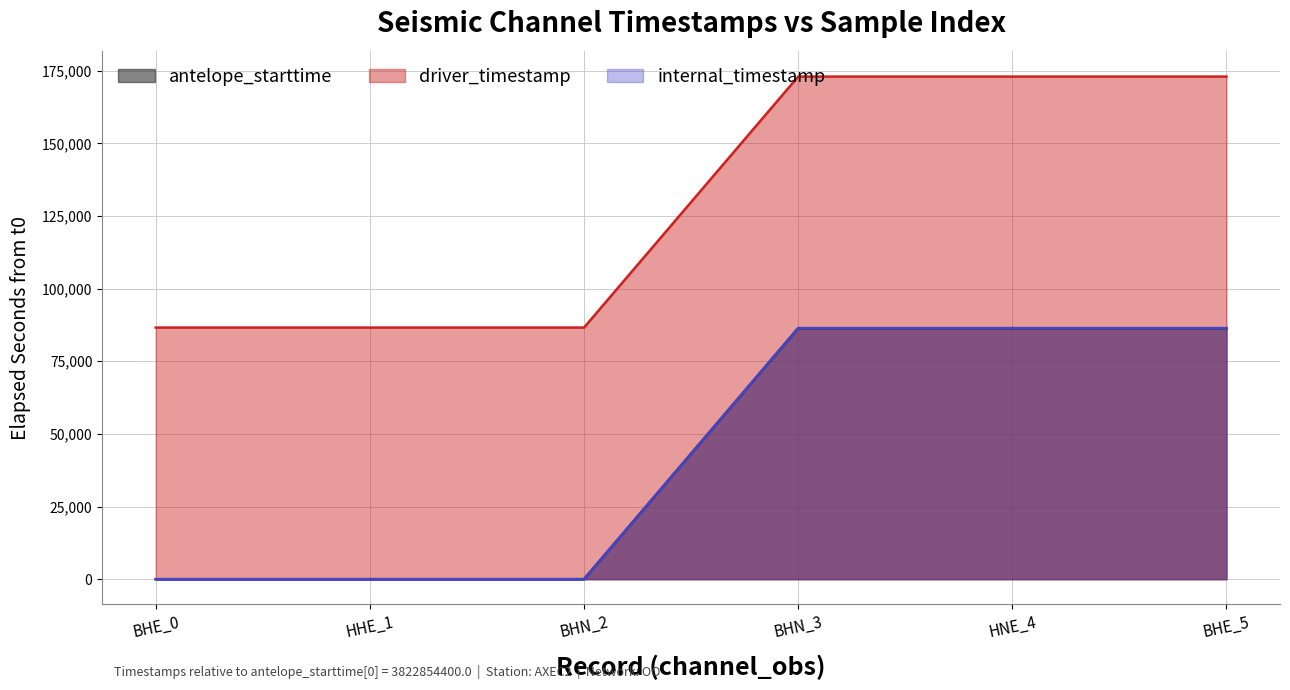

Reading left to right, extract all data points from this chart.

antelope_starttime: BHE_0=0.0	HHE_1=0.0	BHN_2=0.0	BHN_3=86400.0	HNE_4=86400.0	BHE_5=86400.0
driver_timestamp: BHE_0=86607.3	HHE_1=86605.8	BHN_2=86607.1	BHN_3=173007.1	HNE_4=173007.0	BHE_5=173007.3
internal_timestamp: BHE_0=0.0	HHE_1=0.0	BHN_2=0.0	BHN_3=86400.0	HNE_4=86400.0	BHE_5=86400.0